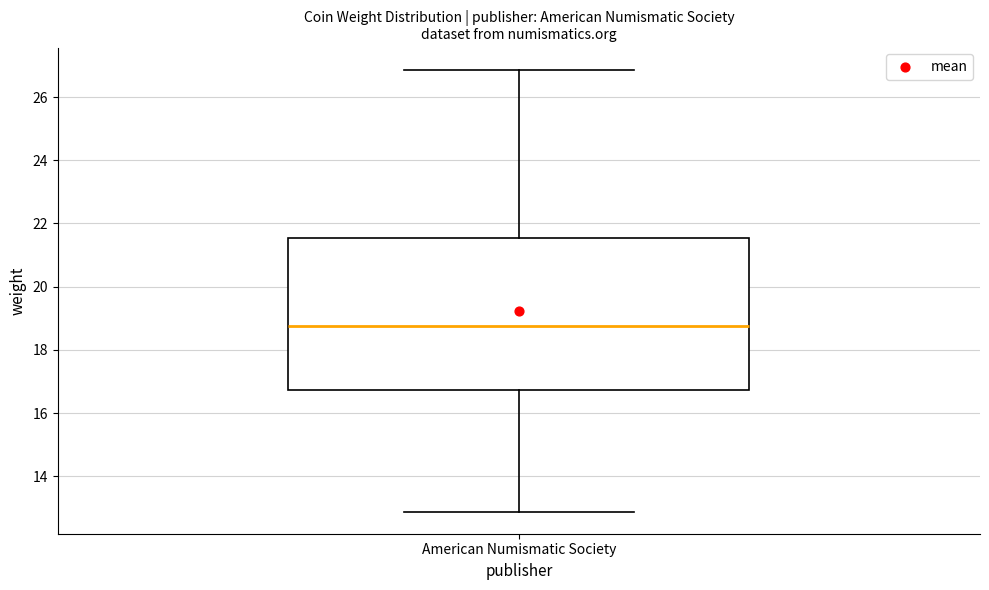

Read this box plot against the y-axis: the position of the median line, the range covered by the box, and the ends of both whiskers. The values are not printed on the chart, so give them approximately, as read against the axis.

median 18.8, box 16.8 to 21.6, whiskers 12.8 to 26.8